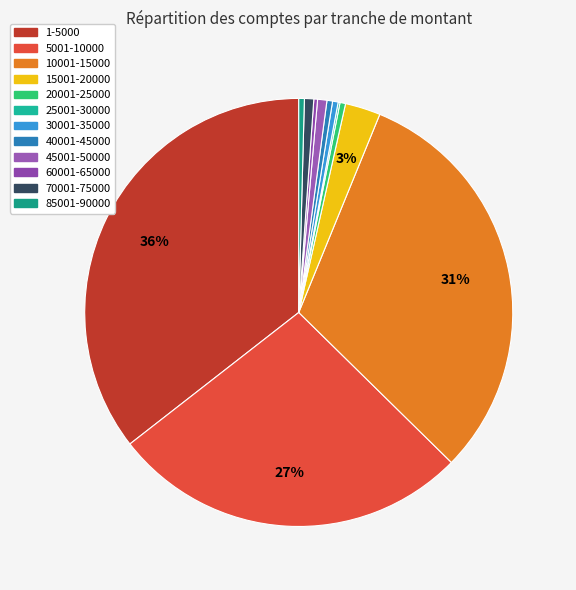

Which has a higher value, 25001-30000 or 30001-35000?

30001-35000